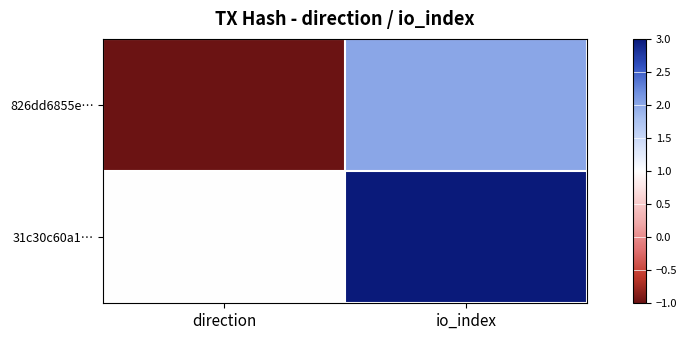

Which label corresponds to the largest value in the chart?

io_index